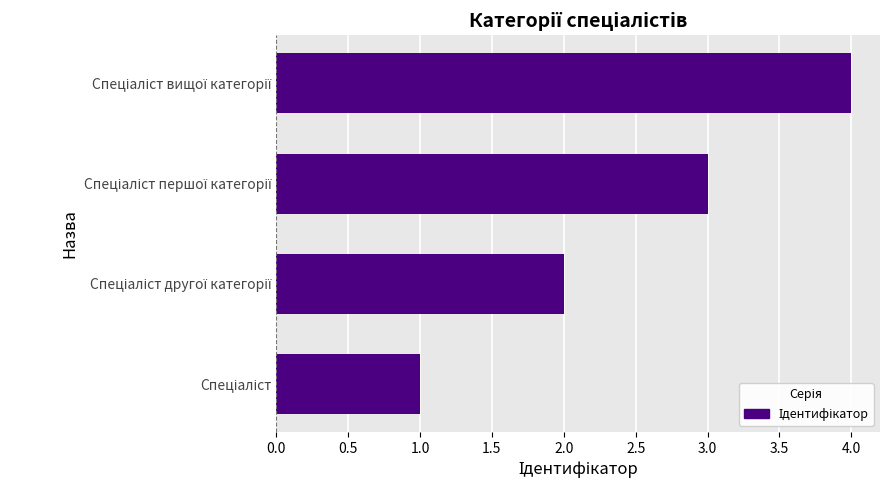

What is the difference between the maximum and minimum values?

3